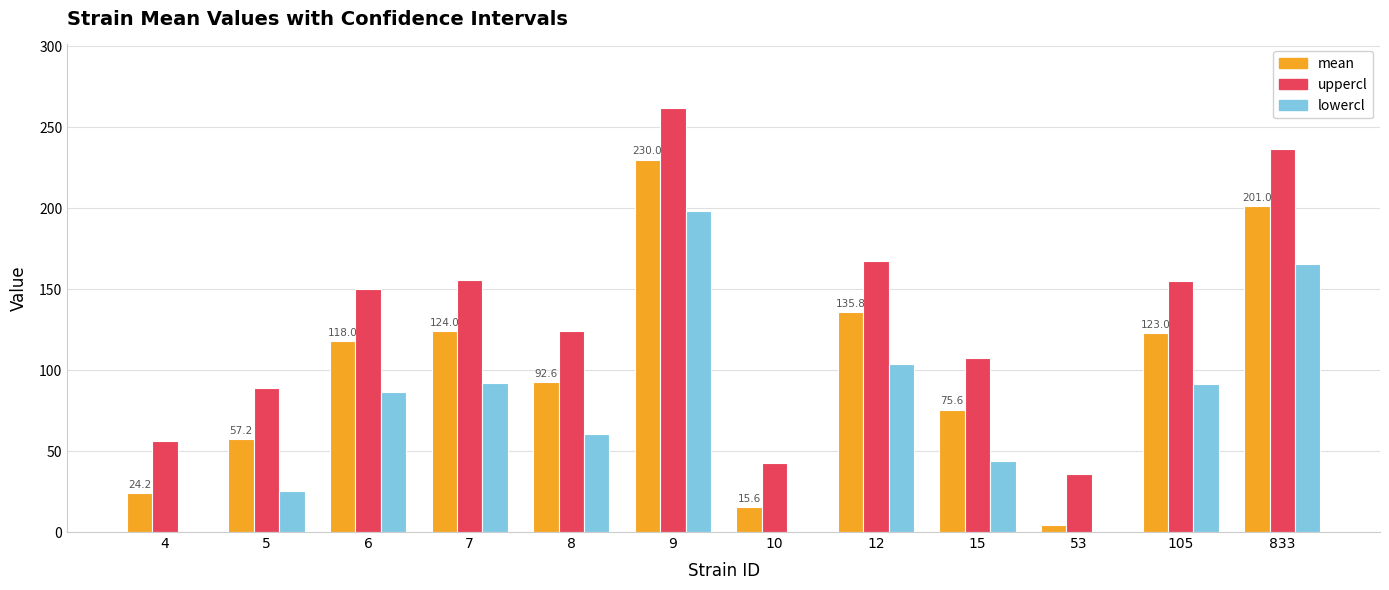

How many groups of bars are there?

12